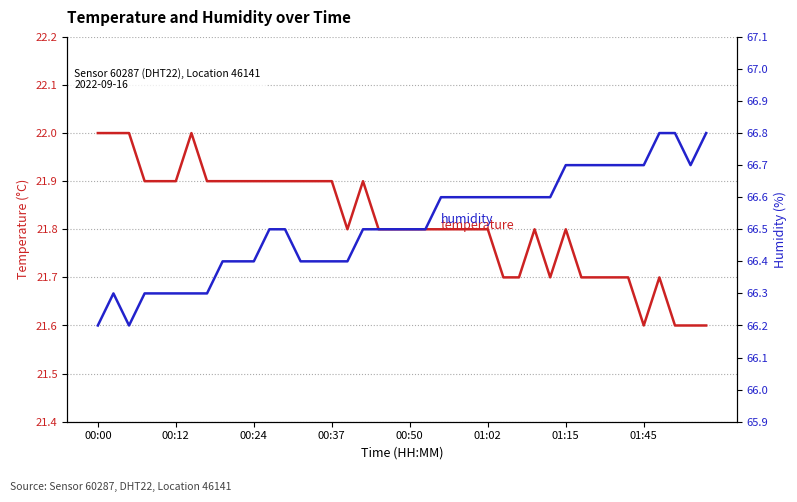

Which series has the widest spread of values?

humidity